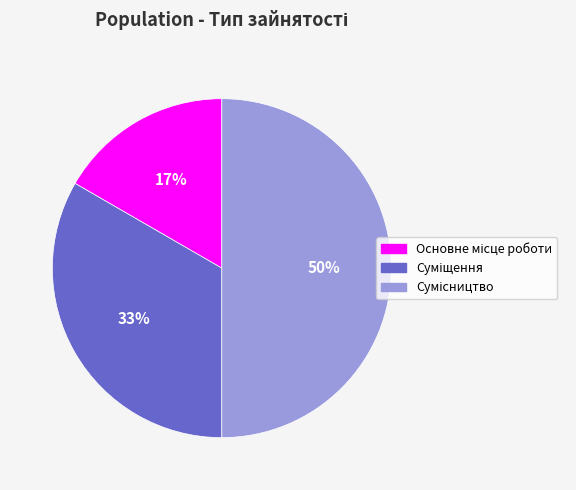

To the nearest percent, what is the average slice percentage?

33%